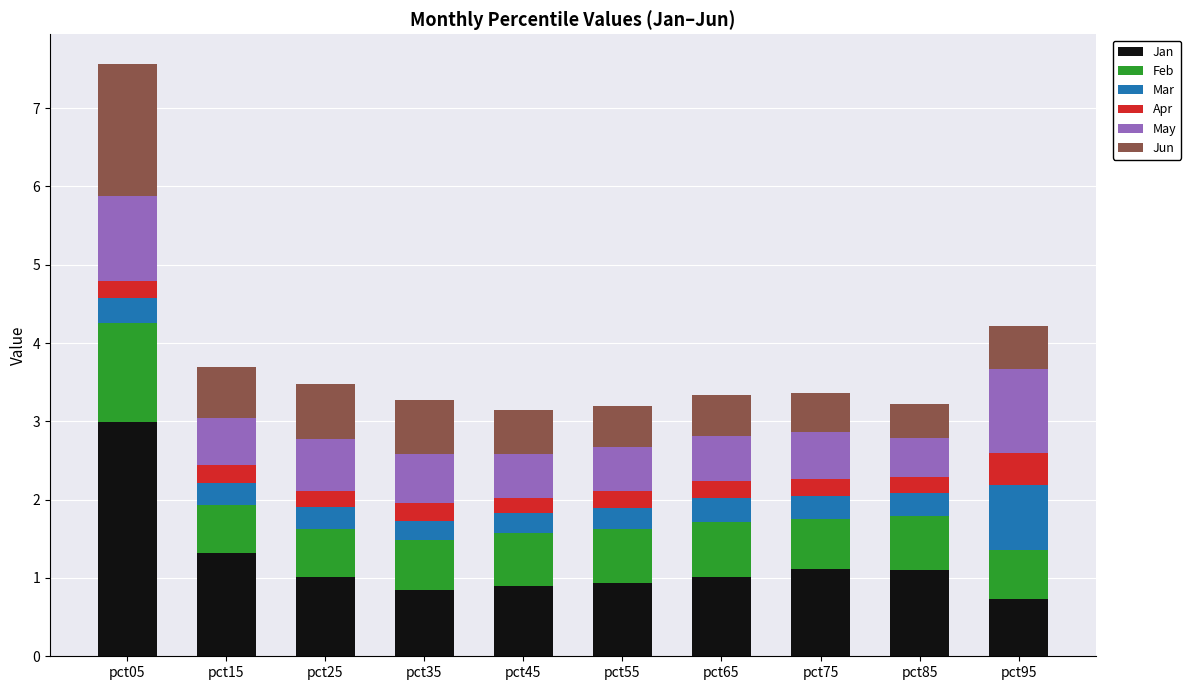

What is the highest value of the Jan series?

3.0